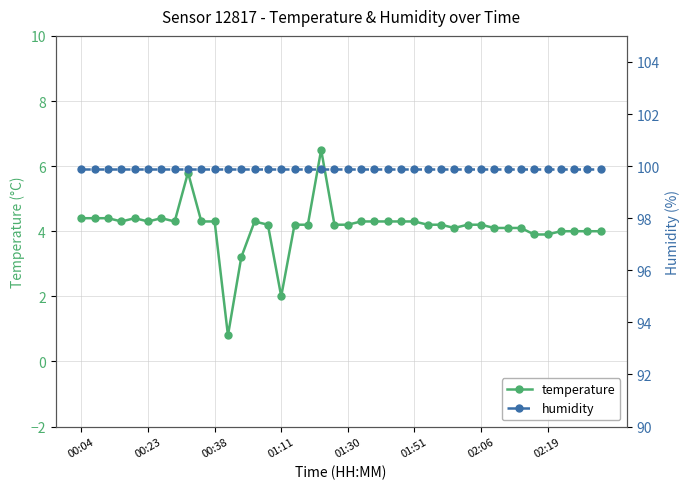

The temperature series shows 4.2 at 01:30. True or false?

True